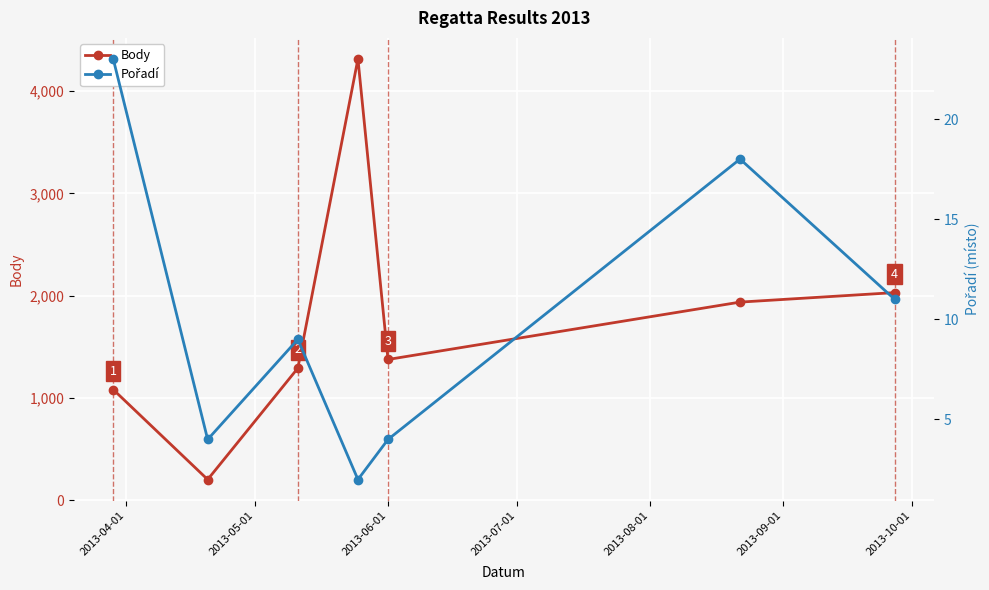

In Body, how many points are lower than both neighbors (excluding endpoints)?

2